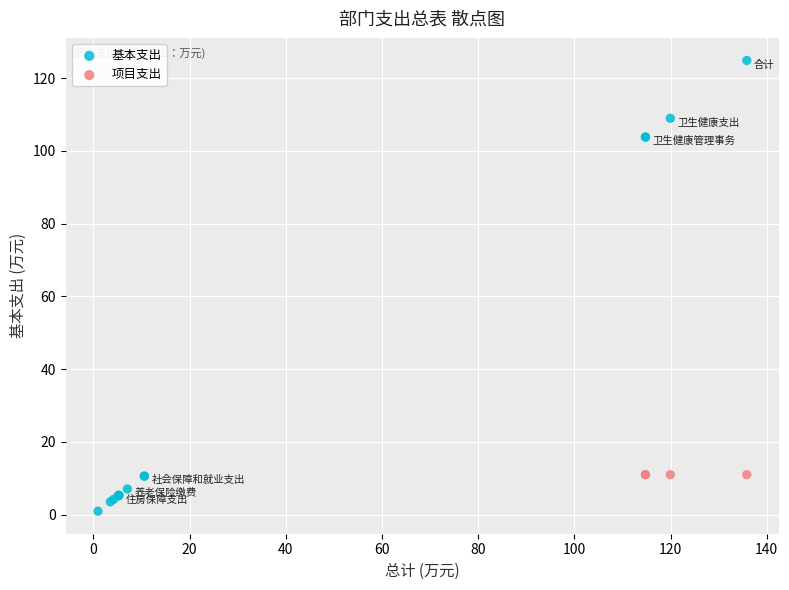

Which series reaches the minimum Y coordinate?

基本支出